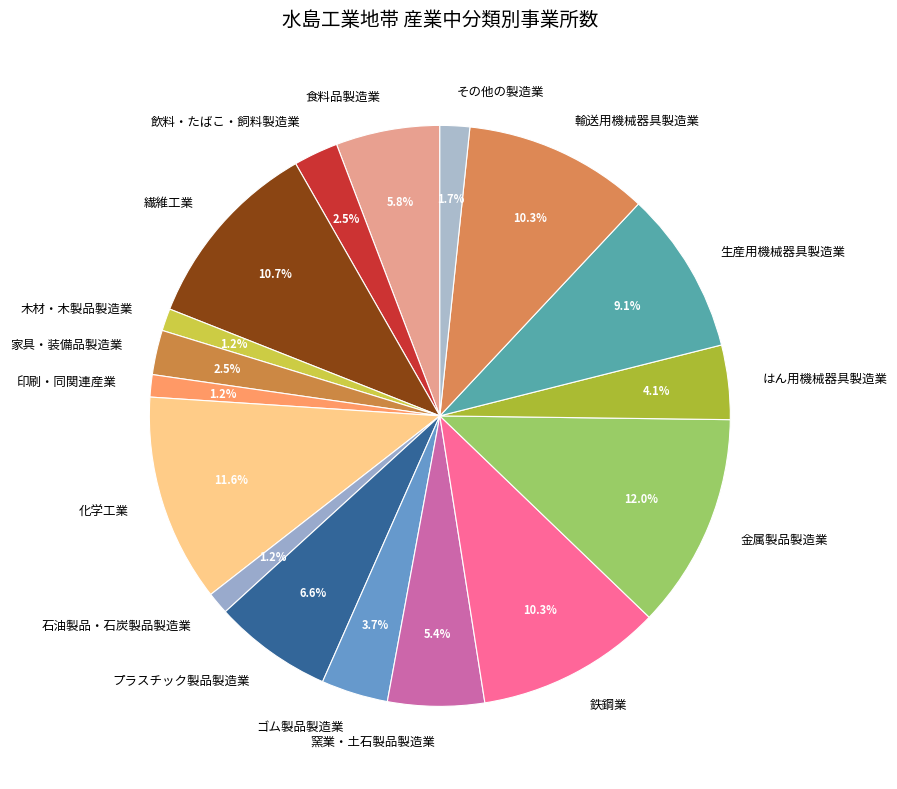

Is it true that プラスチック製品製造業 is 1% of the pie?

False